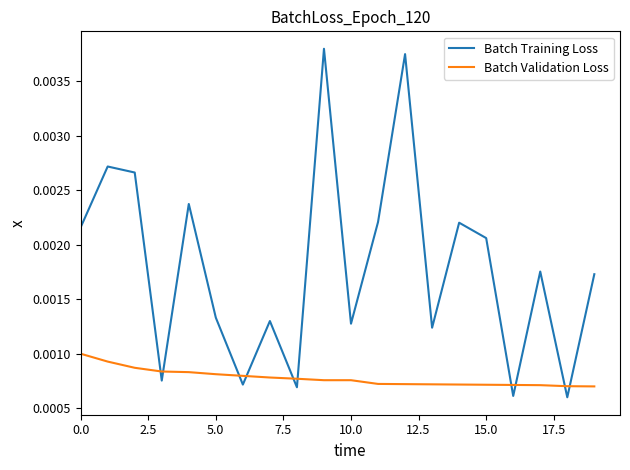

Which series has the largest total across all categories?

Batch Training Loss